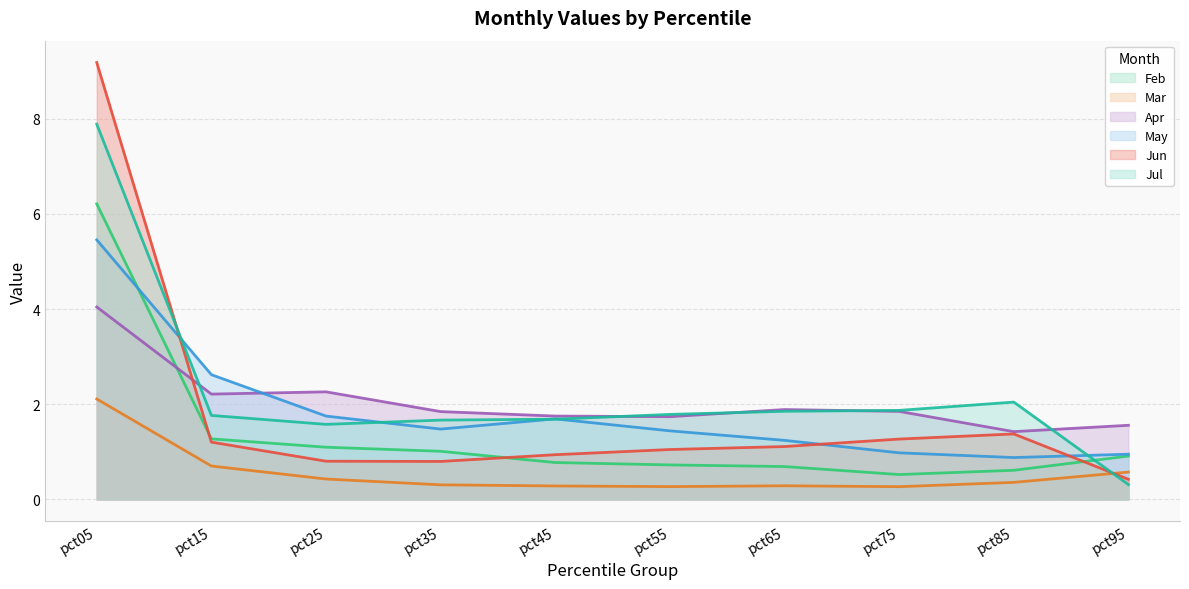

The Jun series shows 1.4 at pct85. True or false?

True